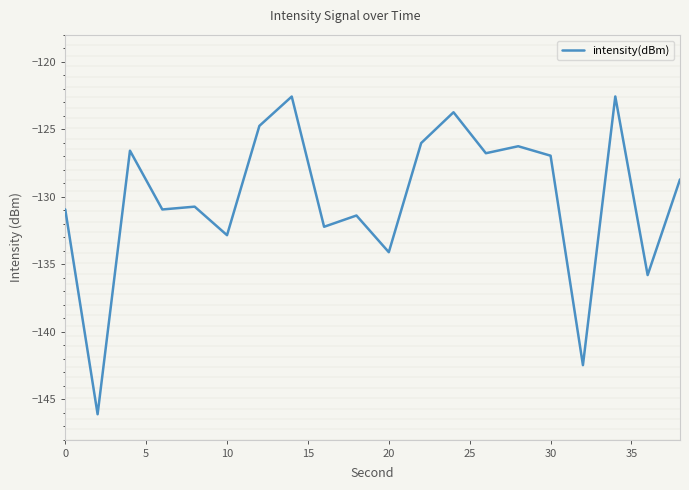

Count the number of values greater than -128.

9